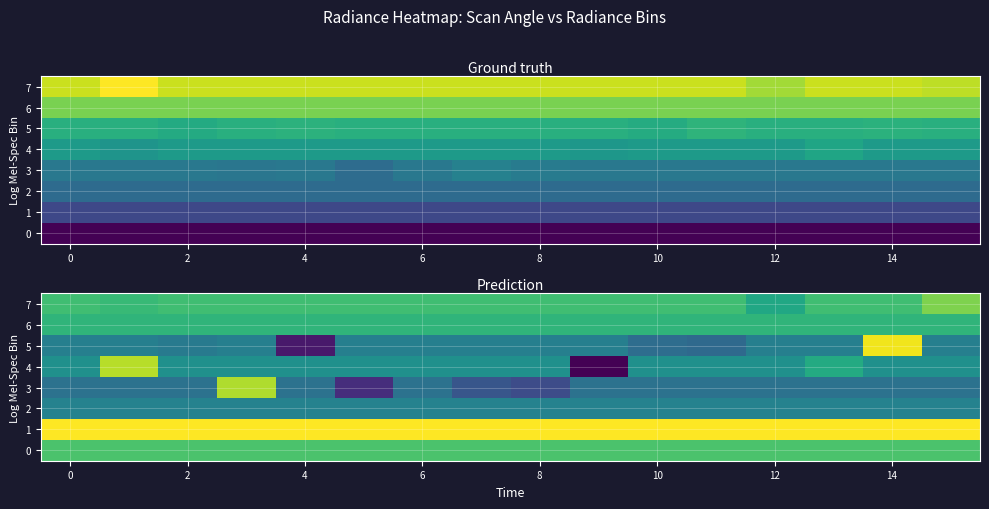

Count the number of data series in this chart.

8